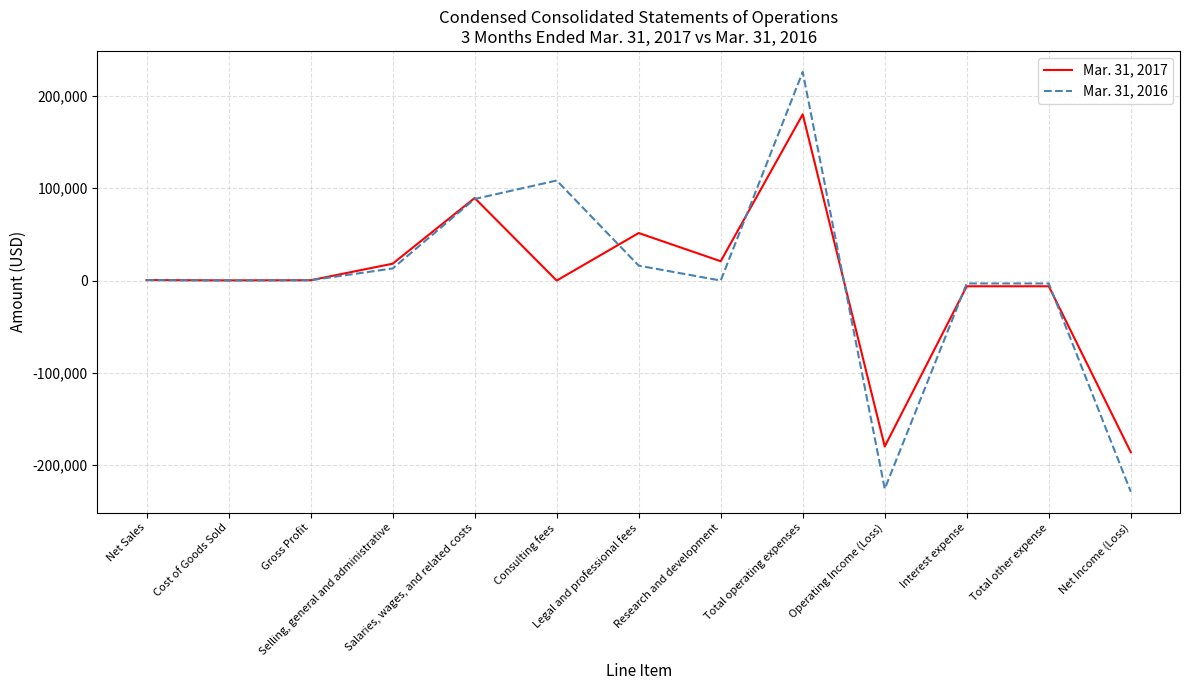

Which series has the largest range (max minus min)?

Mar. 31, 2016